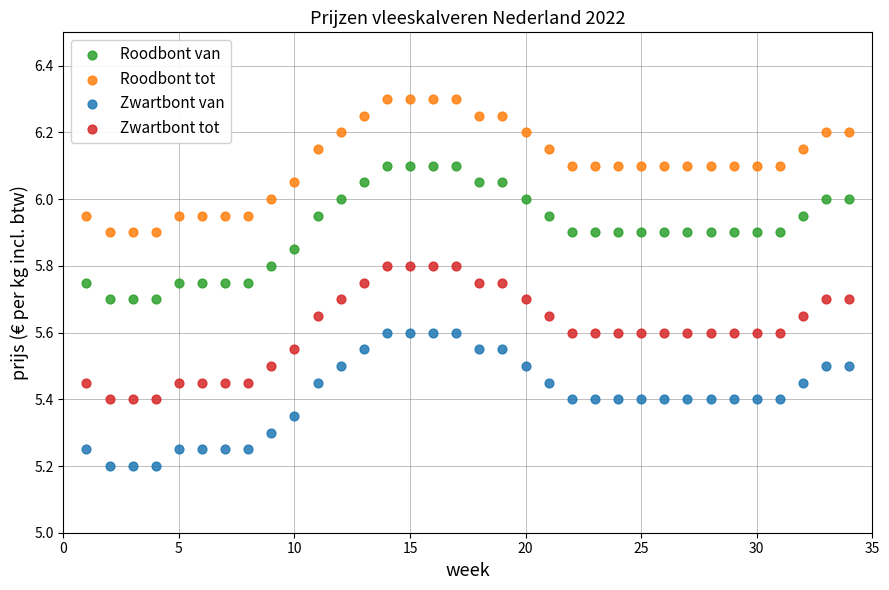

Across all data points, what is the range of X values (max minus min)?

33.0